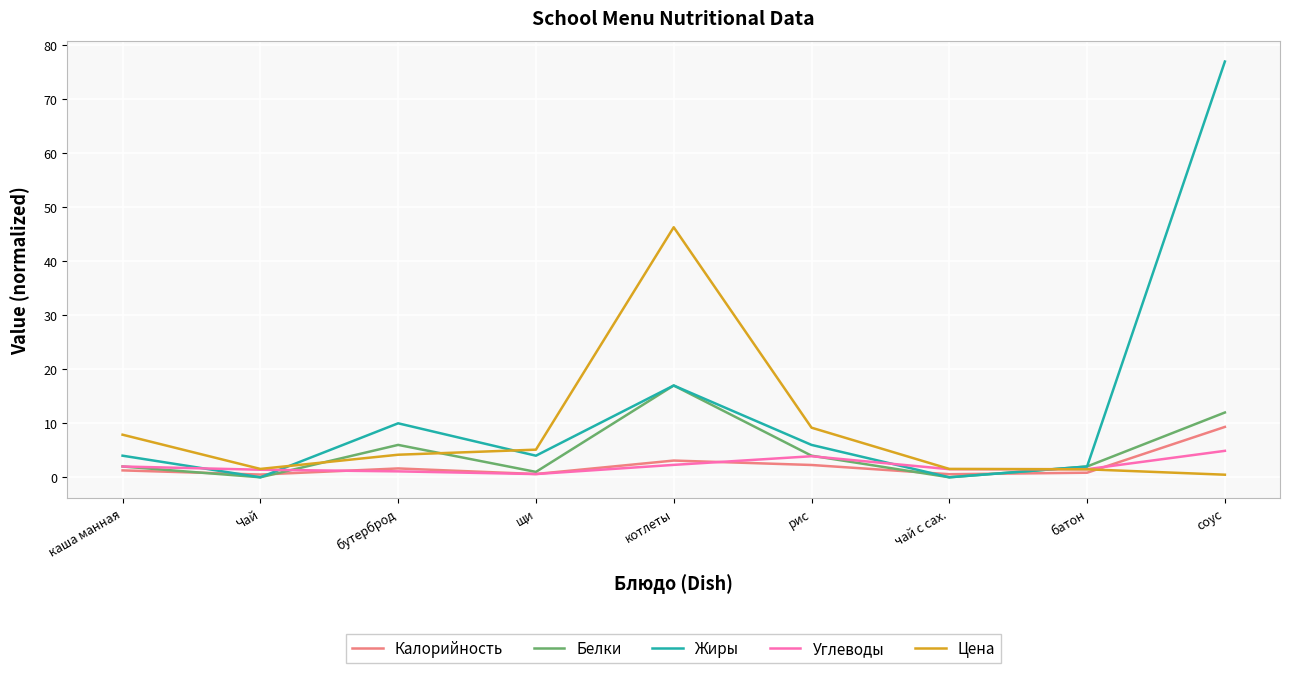

What is the total value across all series at каша манная?

17.2